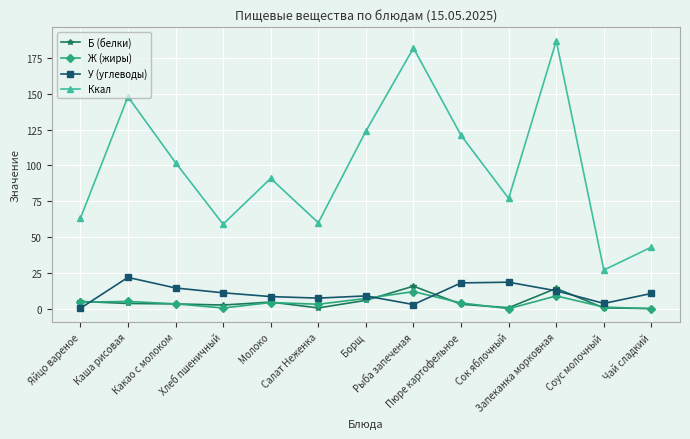

Which series has the largest range (max minus min)?

Ккал